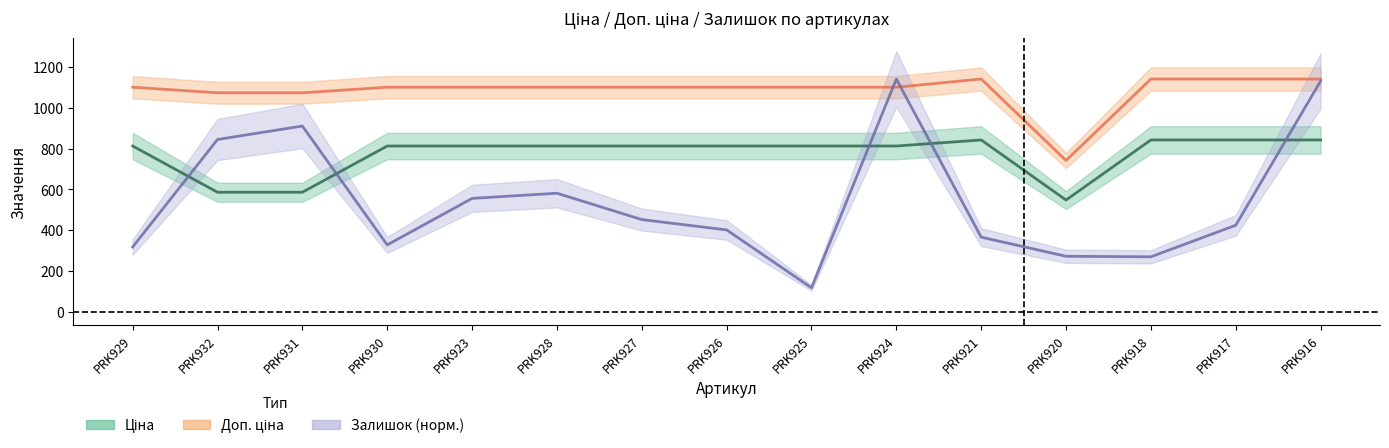

Reading right to left, extract all data points from this chart.

Ціна: PRK916=842.8	PRK917=842.8	PRK918=842.8	PRK920=547.8	PRK921=842.8	PRK924=813.0	PRK925=813.0	PRK926=813.0	PRK927=813.0	PRK928=813.0	PRK923=813.0	PRK930=813.0	PRK931=586.0	PRK932=586.0	PRK929=813.0
Доп. ціна: PRK916=1142.1	PRK917=1142.1	PRK918=1142.1	PRK920=742.0	PRK921=1142.1	PRK924=1101.8	PRK925=1101.8	PRK926=1101.8	PRK927=1101.8	PRK928=1101.8	PRK923=1101.8	PRK930=1101.8	PRK931=1074.5	PRK932=1074.5	PRK929=1101.8
Залишок: PRK916=1131.9	PRK917=423.8	PRK918=269.0	PRK920=271.6	PRK921=365.5	PRK924=1142.1	PRK925=116.7	PRK926=401.0	PRK927=451.7	PRK928=581.2	PRK923=555.8	PRK930=327.4	PRK931=911.1	PRK932=845.1	PRK929=317.2